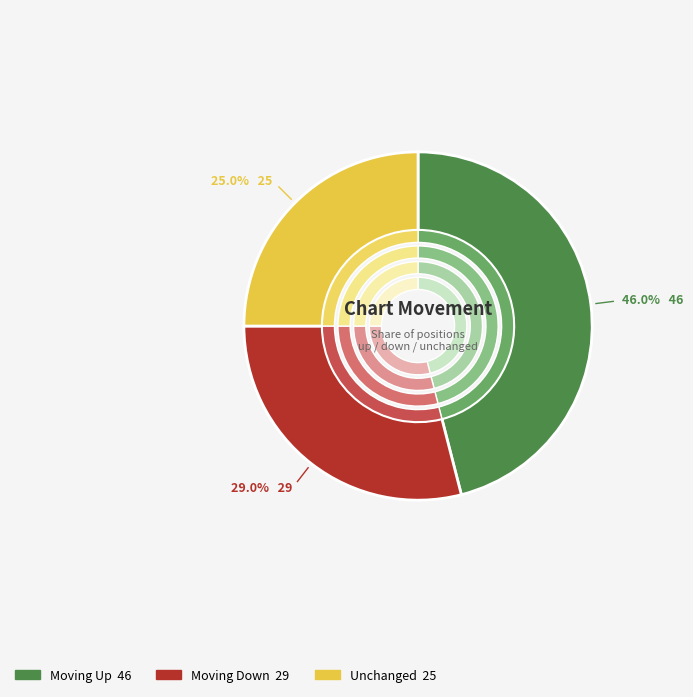

What percentage is the down slice, to the nearest percent?

29%